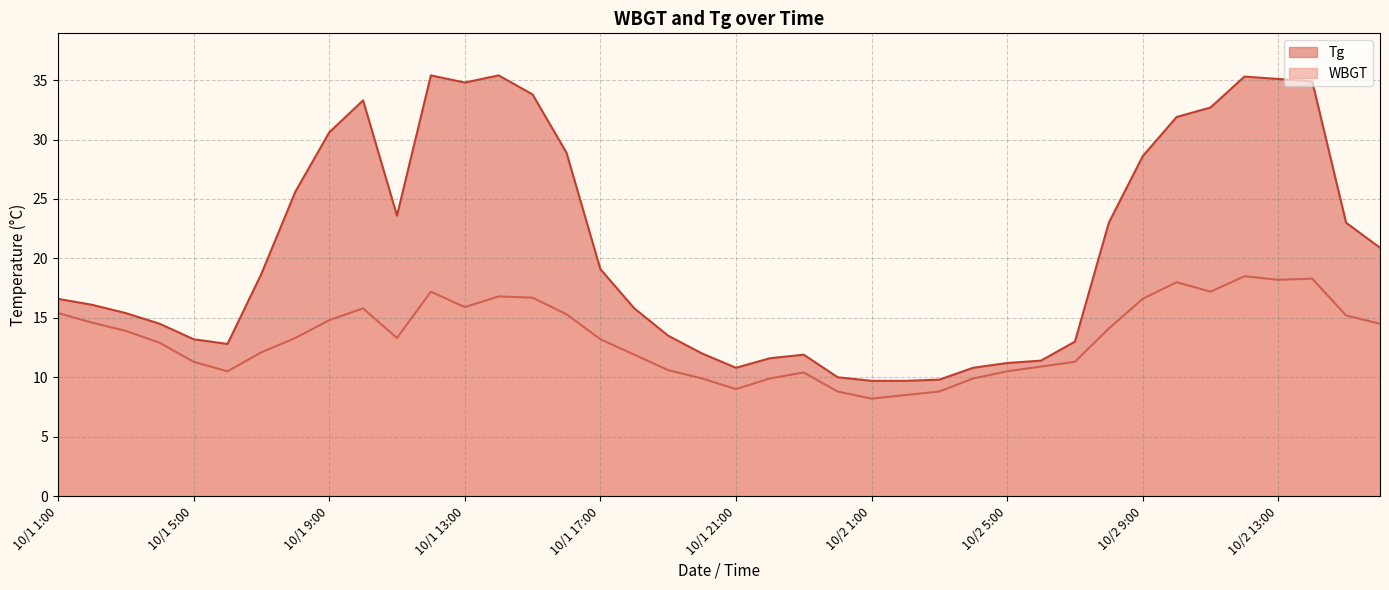

Reading left to right, transcribe all the data shown in this chart.

Tg: 16.6	16.1	15.4	14.5	13.2	12.8	18.7	25.6	30.6	33.3	23.6	35.4	34.8	35.4	33.8	28.9	19.1	15.8	13.5	12.0	10.8	11.6	11.9	10.0	9.7	9.7	9.8	10.8	11.2	11.4	13.0	23.0	28.6	31.9	32.7	35.3	35.1	34.9	23.0	20.9
WBGT: 15.4	14.6	13.9	12.9	11.3	10.5	12.1	13.3	14.8	15.8	13.3	17.2	15.9	16.8	16.7	15.3	13.2	11.9	10.6	9.9	9.0	9.9	10.4	8.8	8.2	8.5	8.8	9.9	10.5	10.9	11.3	14.1	16.6	18.0	17.2	18.5	18.2	18.3	15.2	14.5